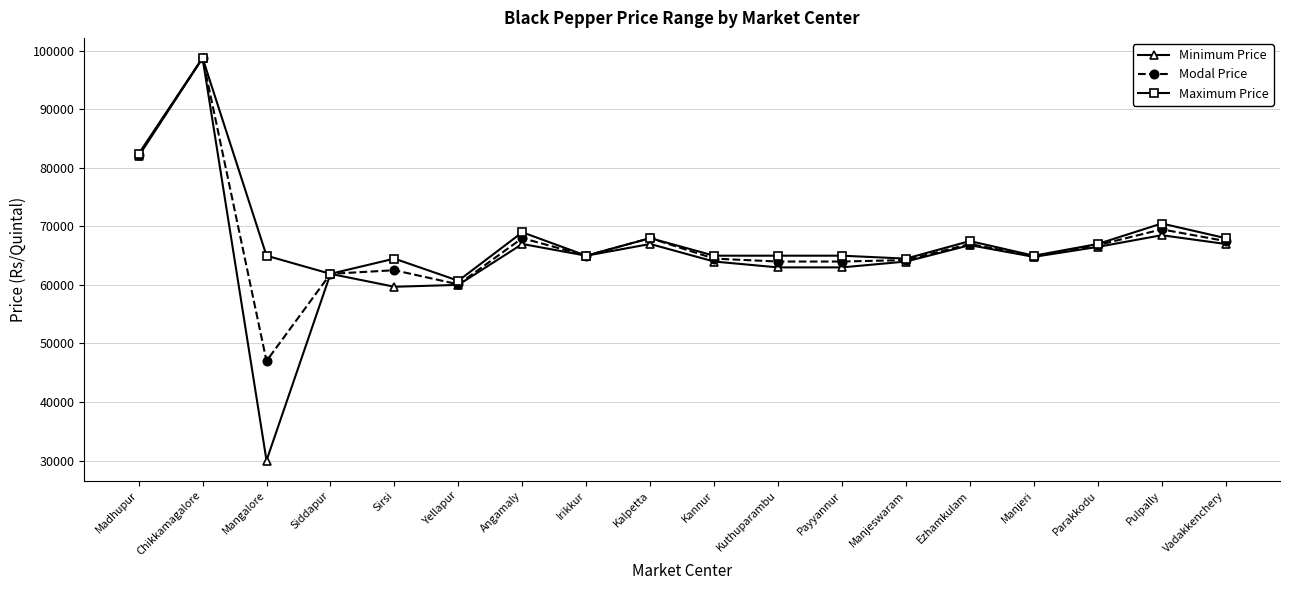

What is the difference between the Maximum Price values at Siddapur and Manjeri?

3101